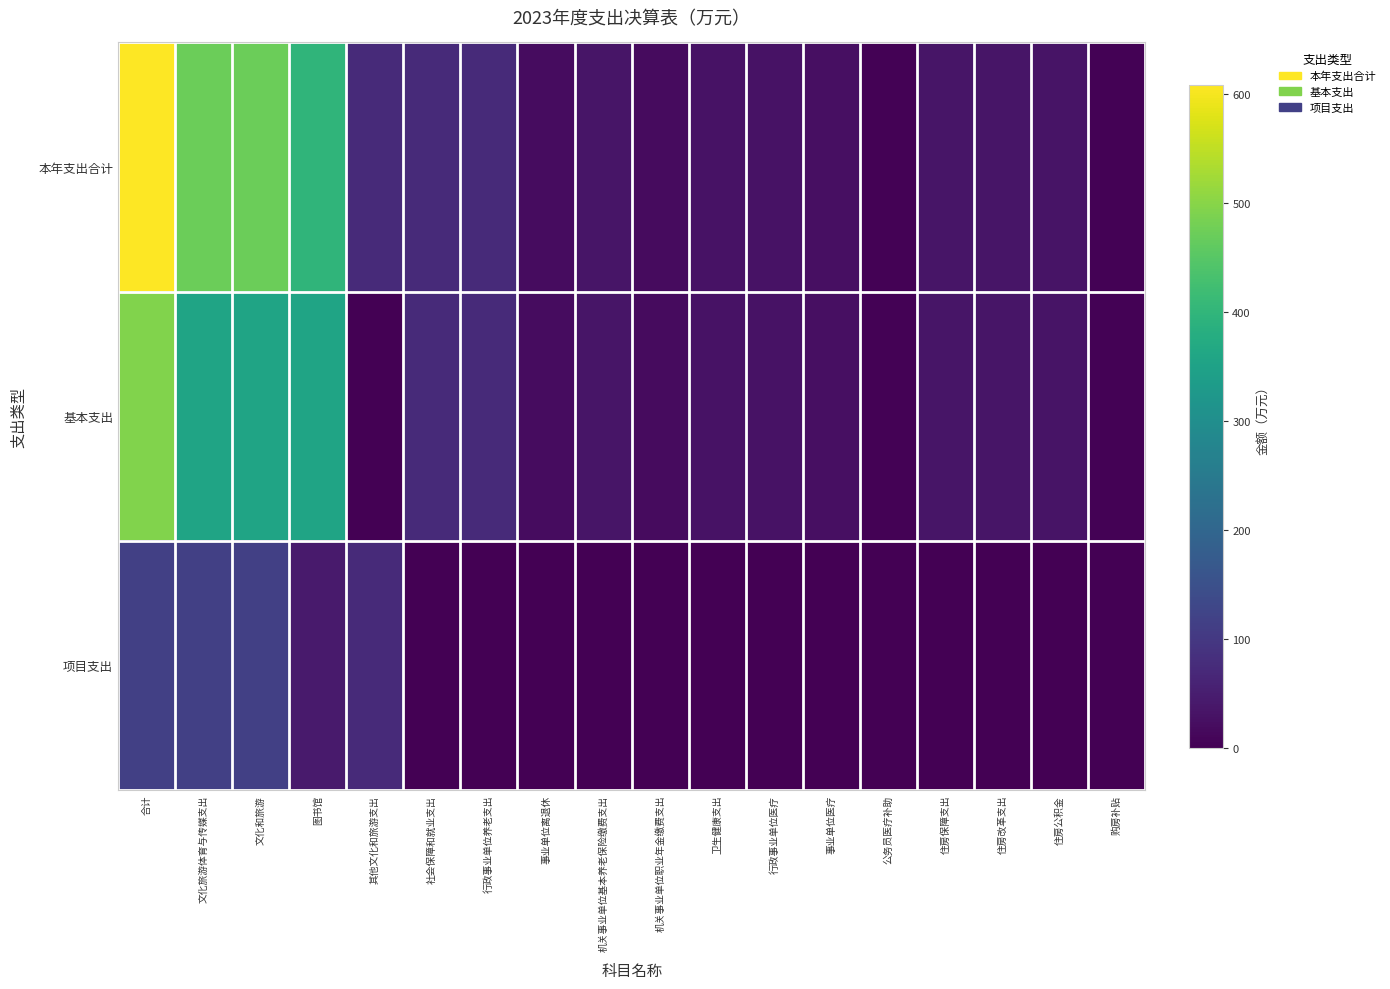

Reading right to left, list all the values displayed in this chart.

本年支出合计: 购房补贴=3.9	住房公积金=31.0	住房改革支出=34.8	住房保障支出=34.8	公务员医疗补助=3.9	事业单位医疗=25.7	行政事业单位医疗=29.6	卫生健康支出=29.6	机关事业单位职业年金缴费支出=18.3	机关事业单位基本养老保险缴费支出=35.2	事业单位离退休=19.7	行政事业单位养老支出=73.2	社会保障和就业支出=73.2	其他文化和旅游支出=72.1	图书馆=398.4	文化和旅游=470.4	文化旅游体育与传媒支出=470.4	合计=608.1
基本支出: 购房补贴=3.9	住房公积金=31.0	住房改革支出=34.8	住房保障支出=34.8	公务员医疗补助=3.9	事业单位医疗=25.7	行政事业单位医疗=29.6	卫生健康支出=29.6	机关事业单位职业年金缴费支出=18.3	机关事业单位基本养老保险缴费支出=35.2	事业单位离退休=19.7	行政事业单位养老支出=73.2	社会保障和就业支出=73.2	其他文化和旅游支出=0.0	图书馆=355.0	文化和旅游=355.0	文化旅游体育与传媒支出=355.0	合计=492.6
项目支出: 购房补贴=0.0	住房公积金=0.0	住房改革支出=0.0	住房保障支出=0.0	公务员医疗补助=0.0	事业单位医疗=0.0	行政事业单位医疗=0.0	卫生健康支出=0.0	机关事业单位职业年金缴费支出=0.0	机关事业单位基本养老保险缴费支出=0.0	事业单位离退休=0.0	行政事业单位养老支出=0.0	社会保障和就业支出=0.0	其他文化和旅游支出=72.1	图书馆=43.4	文化和旅游=115.5	文化旅游体育与传媒支出=115.5	合计=115.5